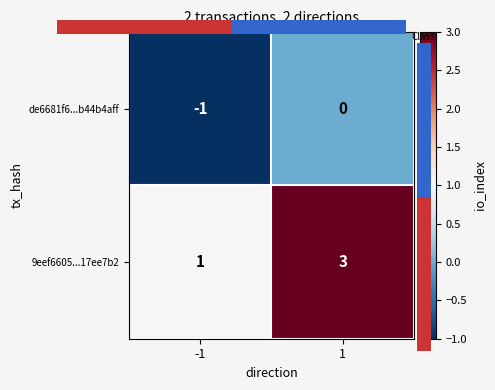

How many distinct data groups are displayed?

2